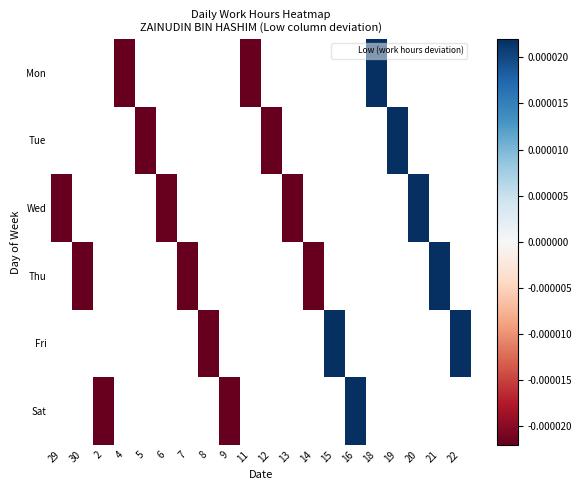

How many data points does each series have?

20